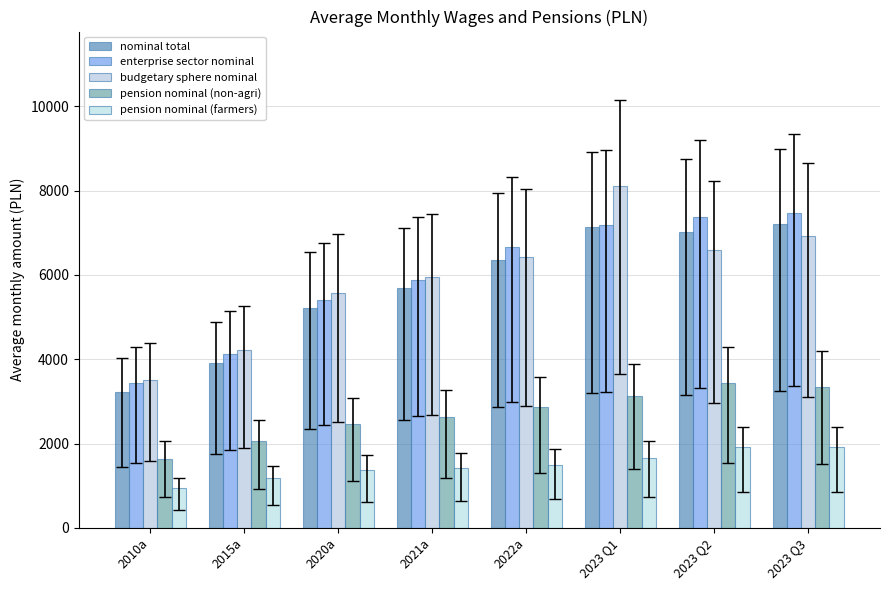

What is the difference between the maximum and minimum values in the enterprise sector nominal series?

4030.7